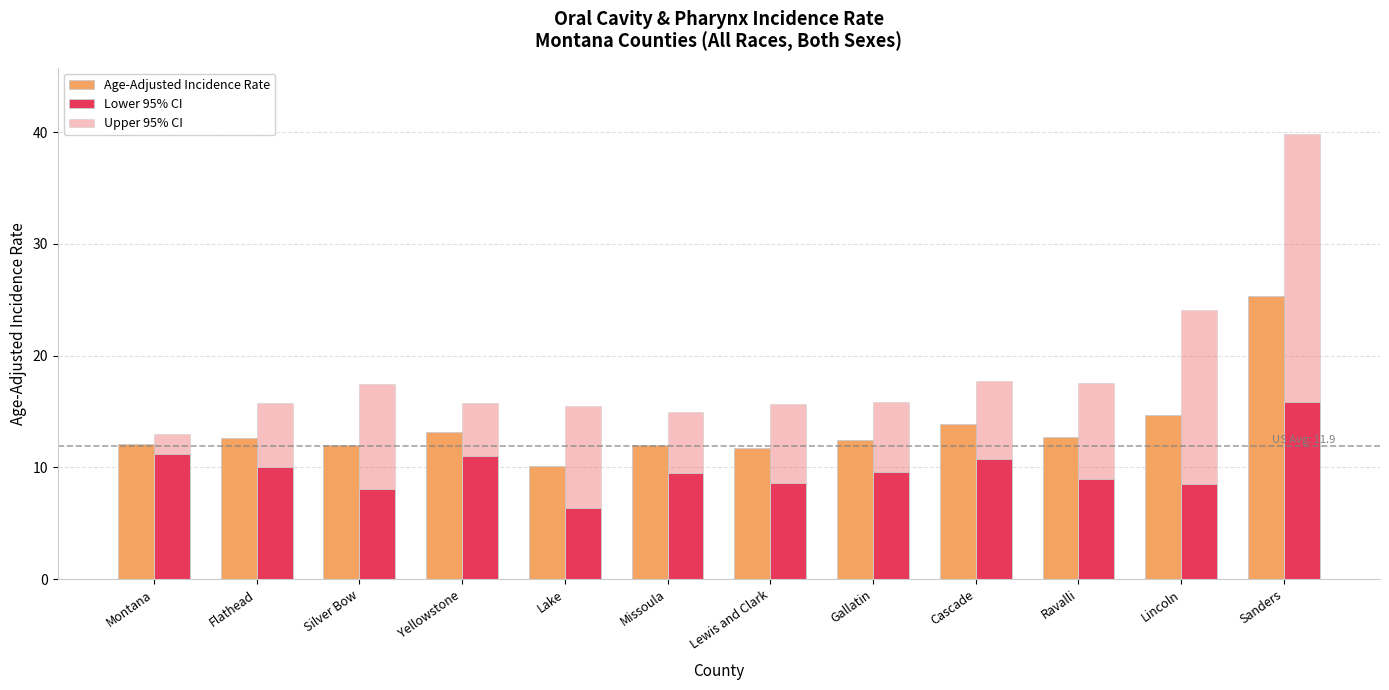

How many data points in Age-Adjusted Incidence Rate are less than 12?

2